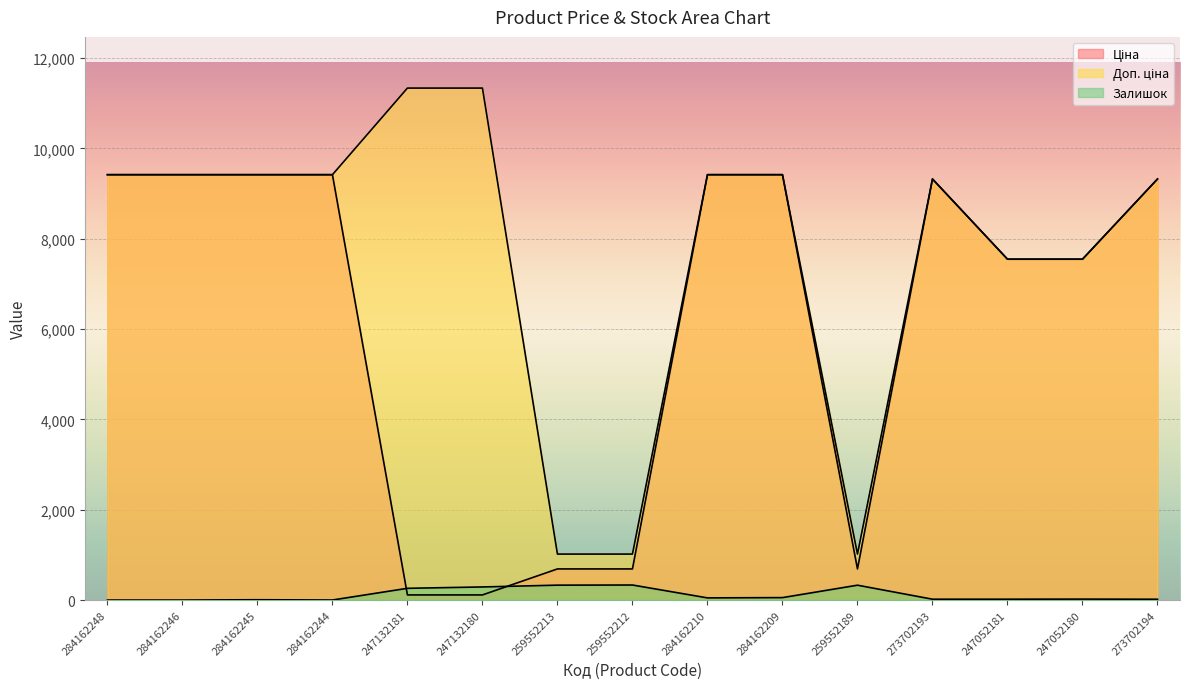

What is the spread (max minus min) of values at 284162210?

9368.9